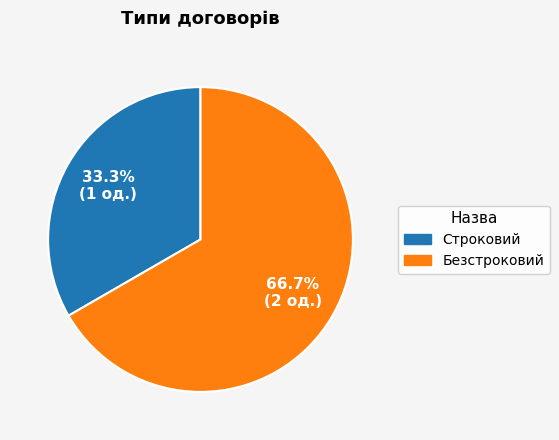

To the nearest percent, what is the combined percentage of Безстроковий and Строковий?

100%